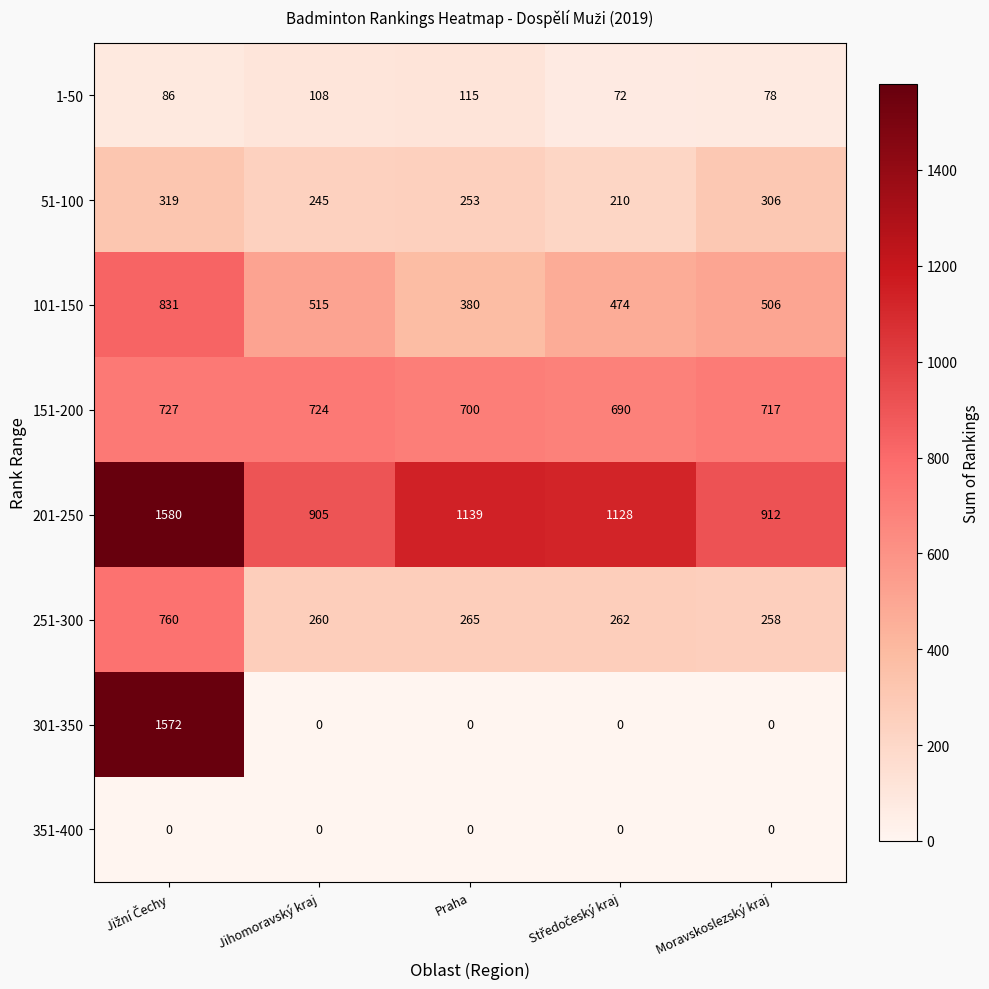

The value of 1-50 at Moravskoslezský kraj is 78. True or false?

True